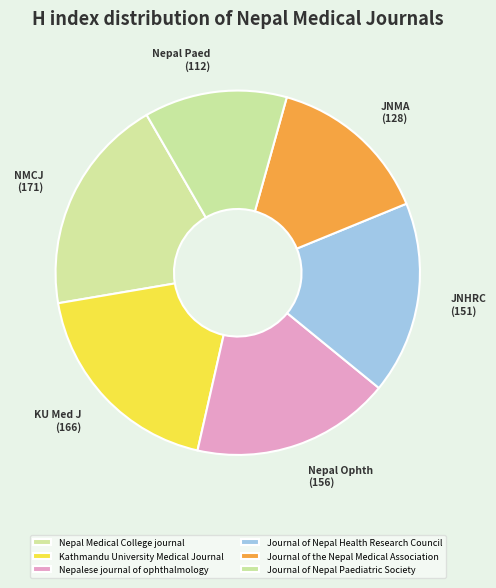

How many slices are in this pie chart?

6